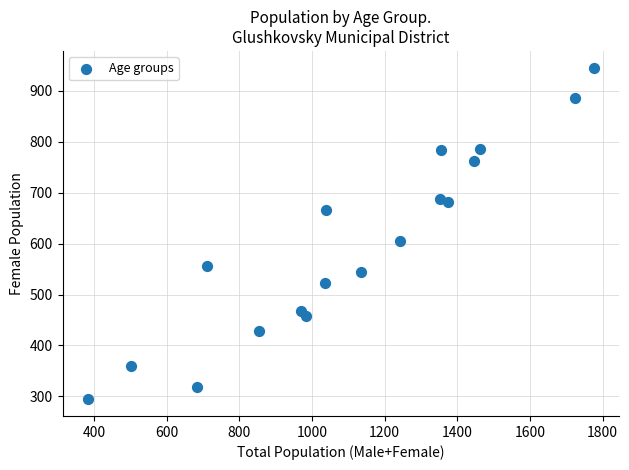

What is the range of X values (max minus min)?

1393